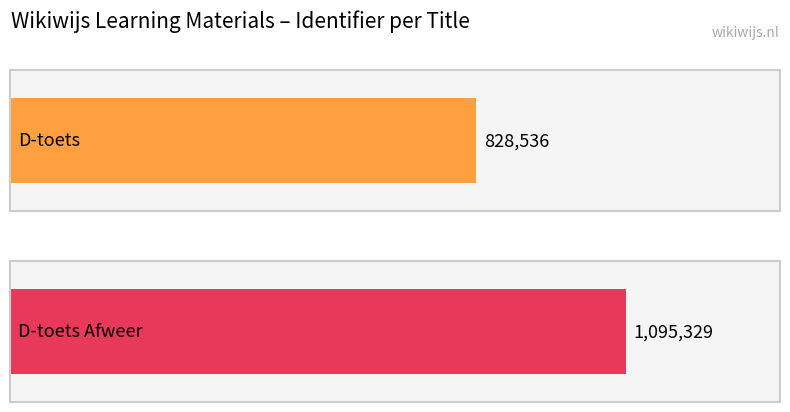

What is the average value?

961932